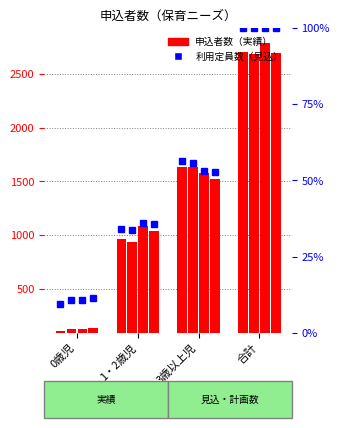

Count the number of data series in this chart.

2